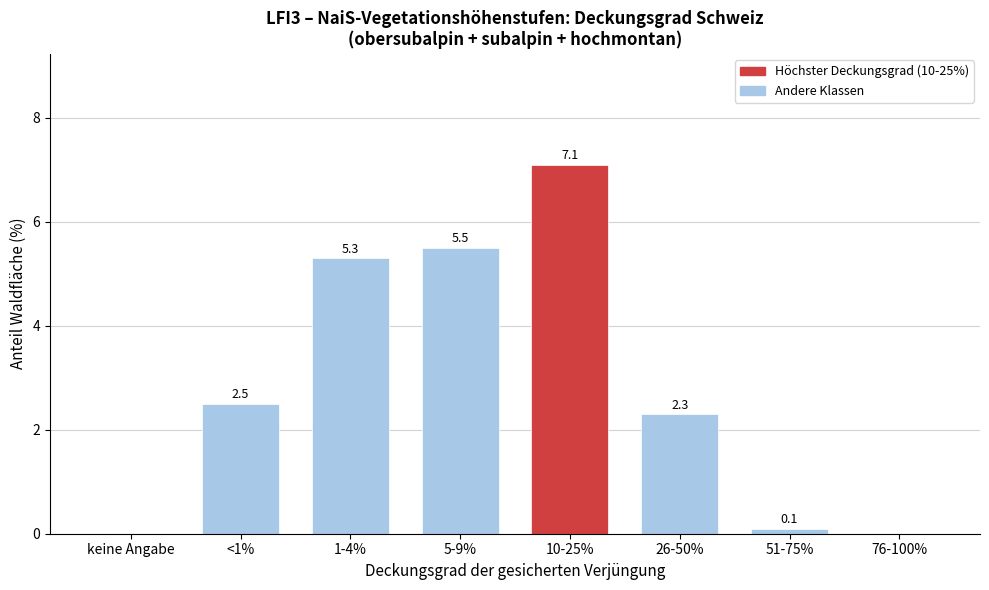

Reading right to left, extract all data points from this chart.

76-100%=0.0	51-75%=0.1	26-50%=2.3	10-25%=7.1	5-9%=5.5	1-4%=5.3	<1%=2.5	keine Angabe=0.0